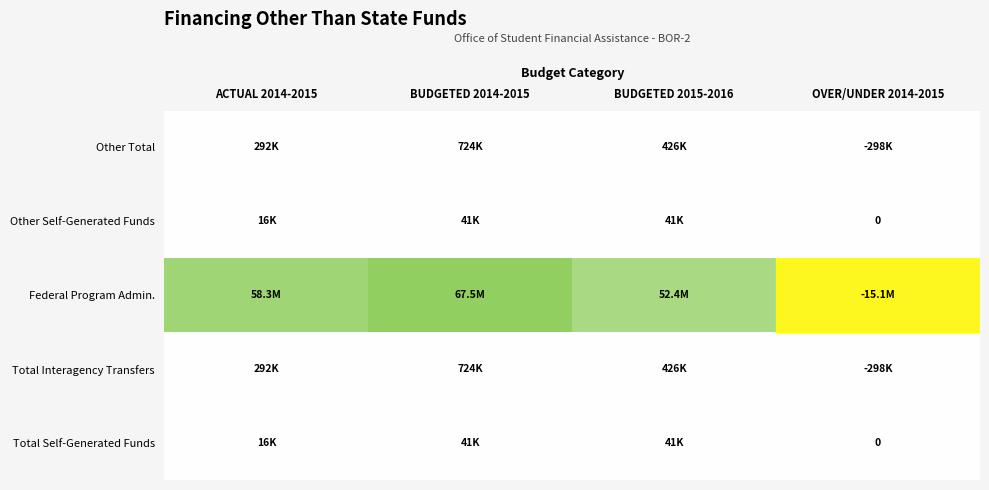

What is the difference between the Other Self-Generated Funds values at OVER/UNDER 2014-2015 and ACTUAL 2014-2015?

16165